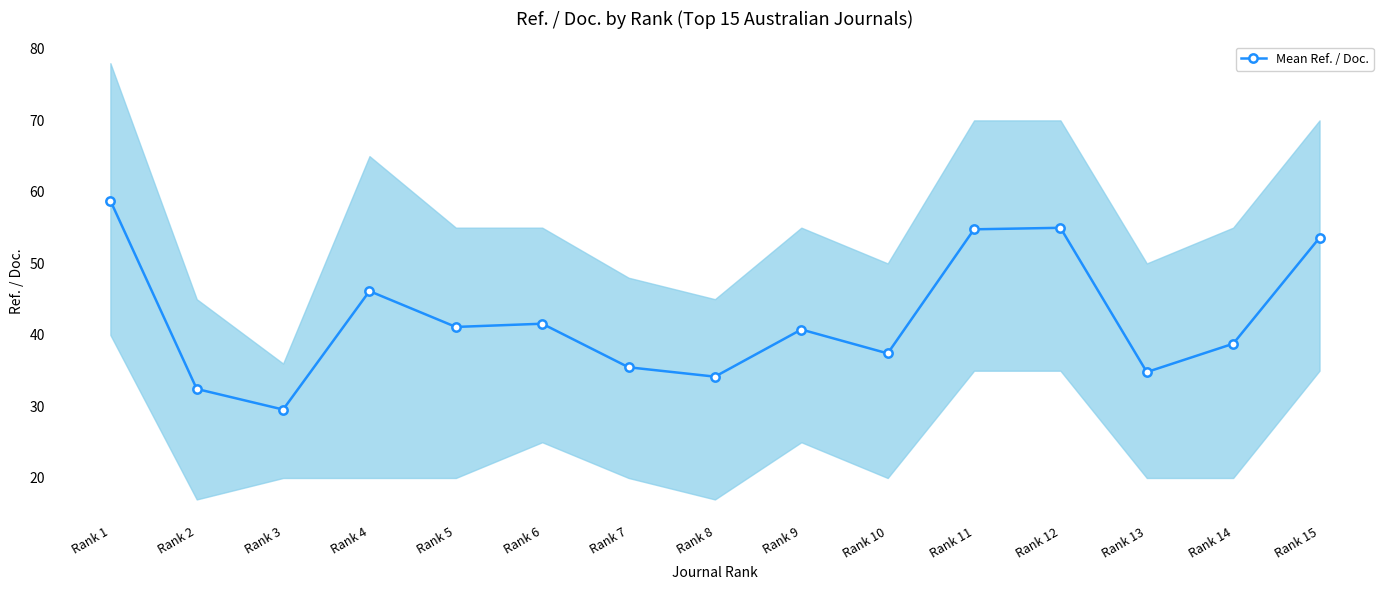

At which category does the chart reach its peak across all series?

Rank 1